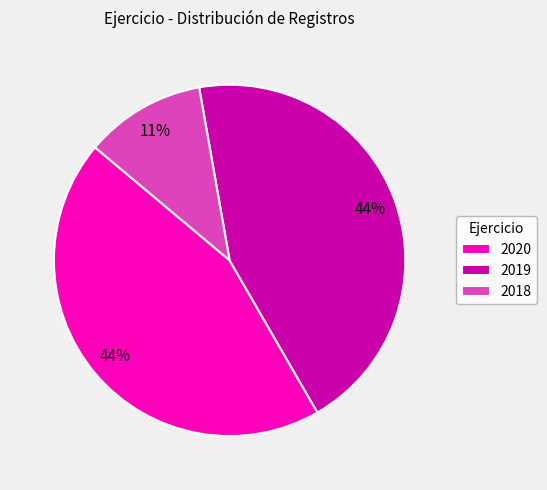

True or false: 2020 accounts for 44% of the total.

True